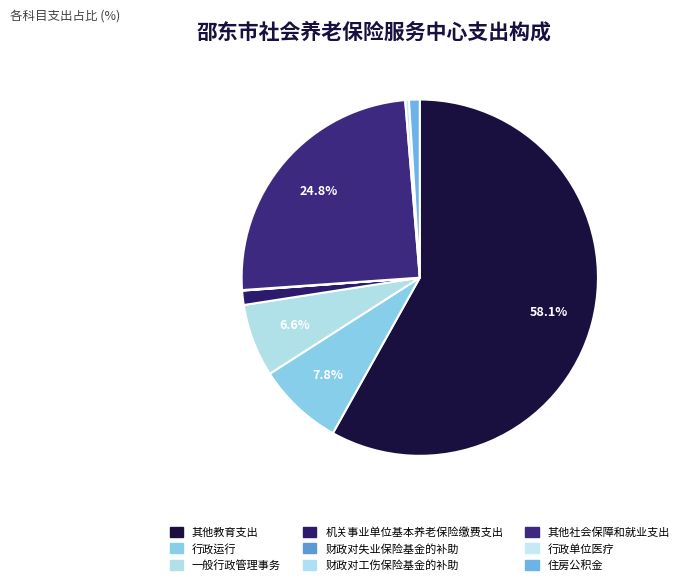

How many slices are in this pie chart?

9